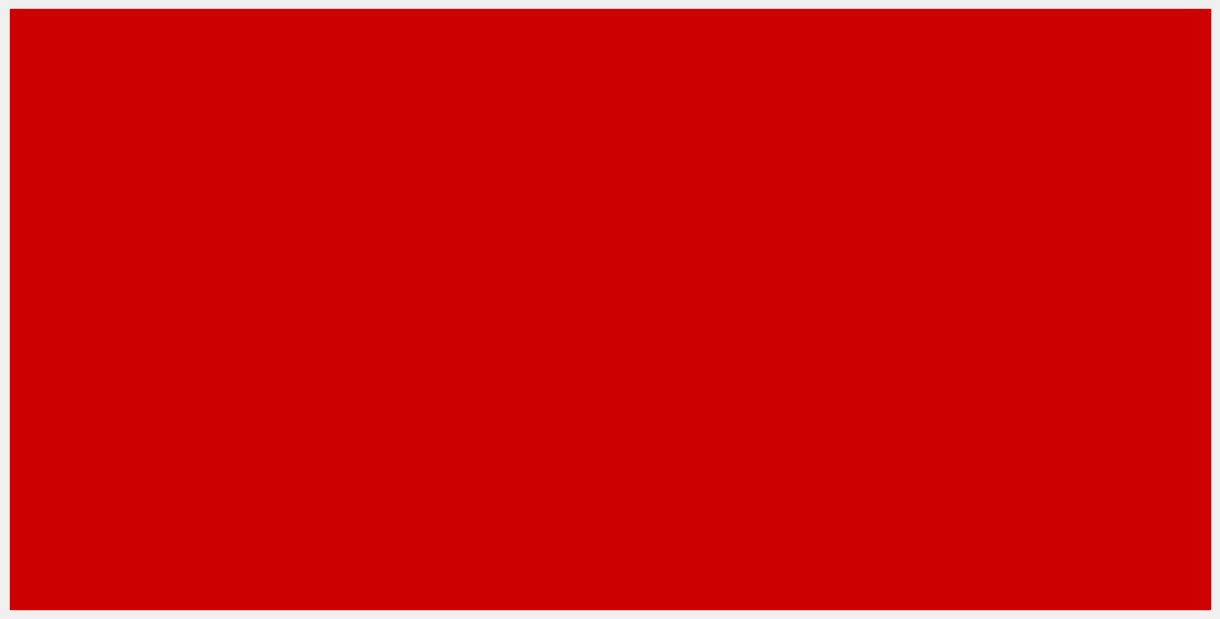

Which series changed the most between Tondeur Alain and Shalkouhi-Coutteure Roxanne?

Suppléants